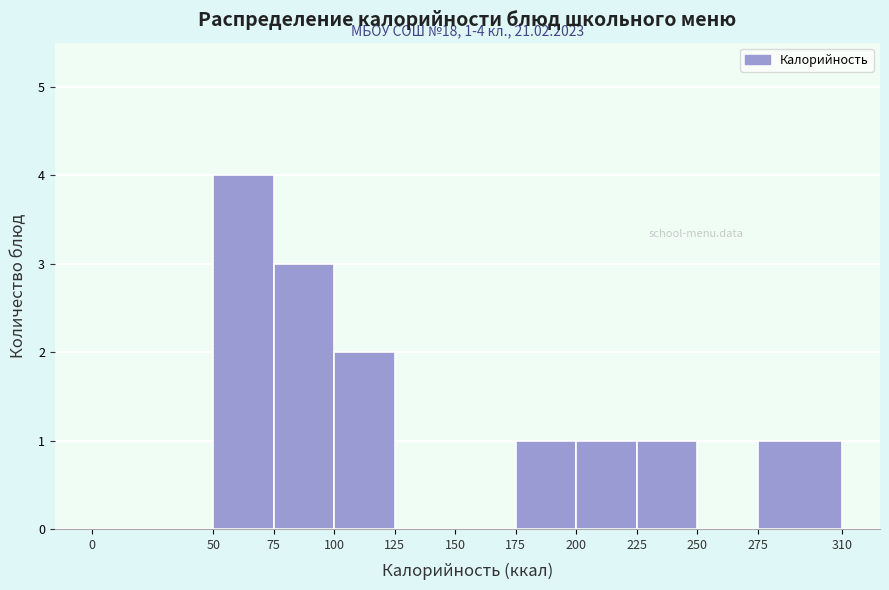

Which range on the x-axis has the tallest bar?

50 to 75